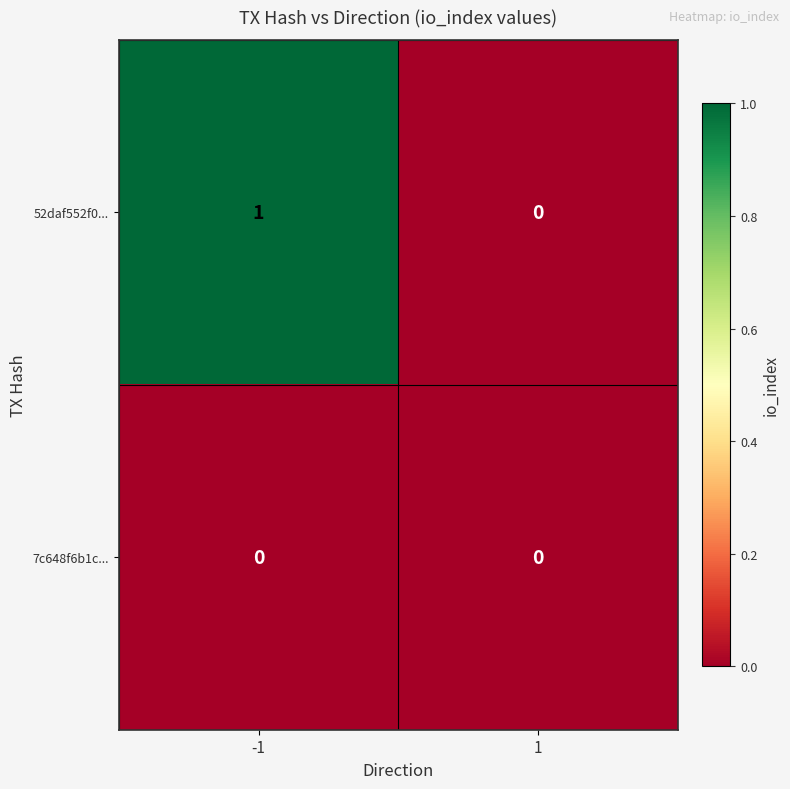

Which series has the largest range (max minus min)?

52daf552f0...